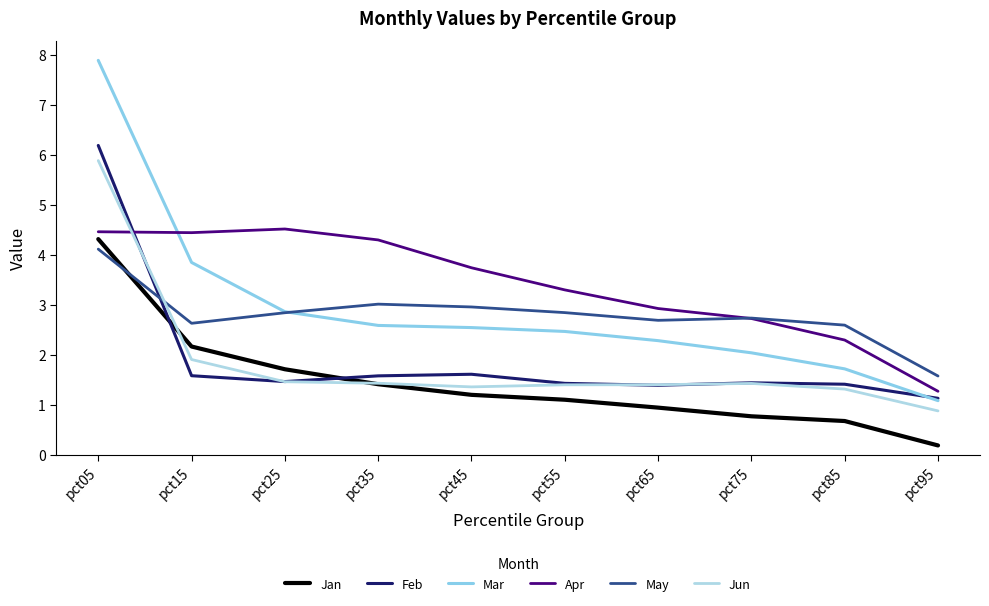

How many interior local valleys does the Apr series have?

1